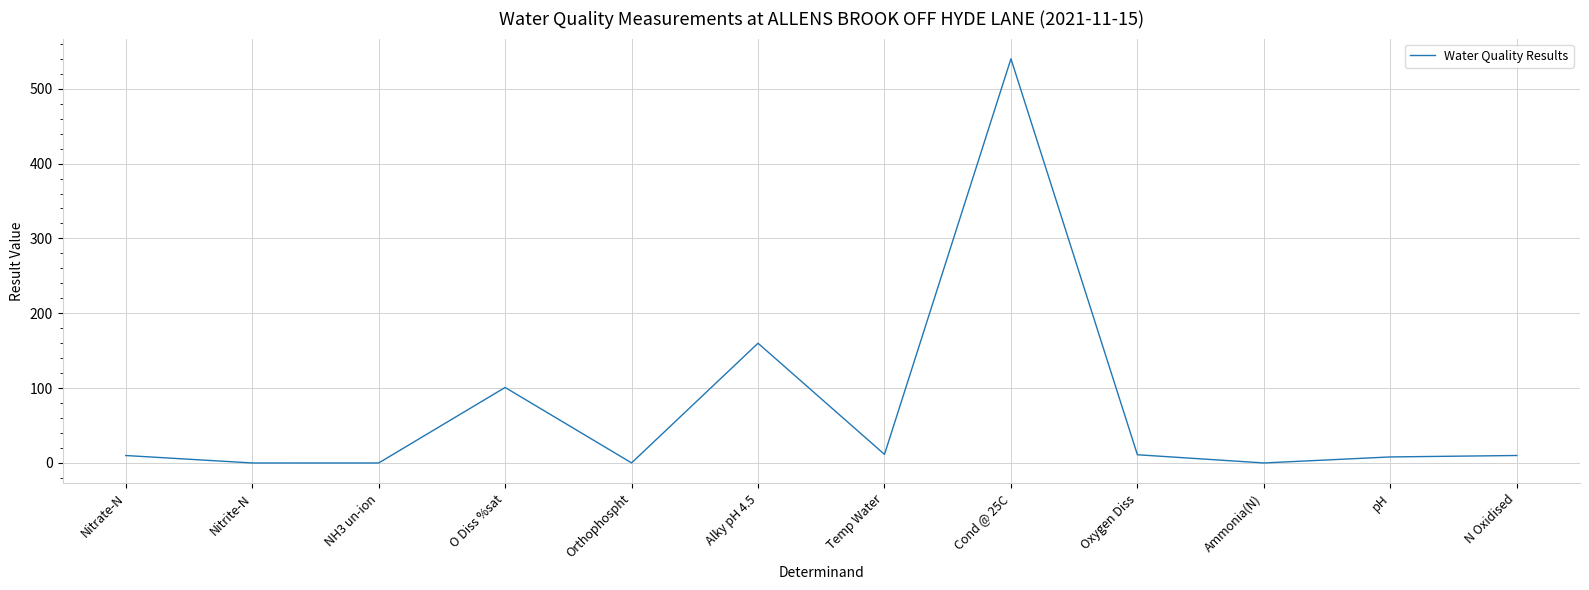

At which category does the chart reach its peak across all series?

Cond @ 25C